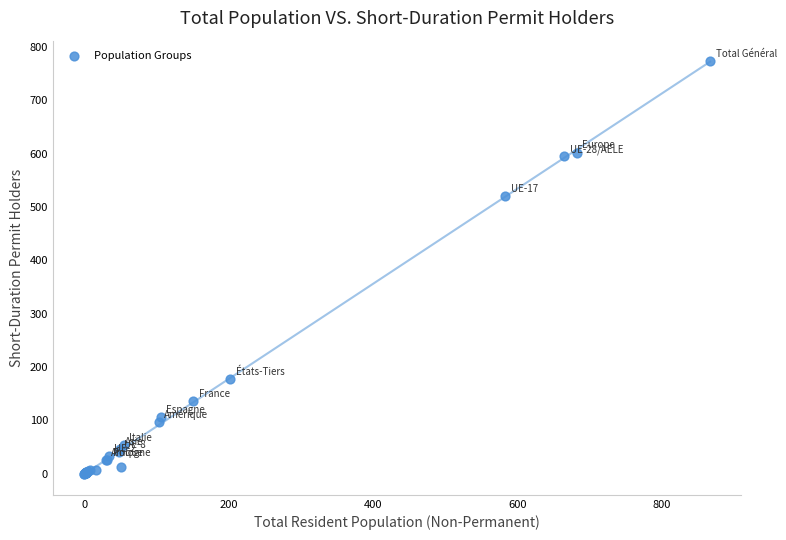

What Y value in the scatter plot is closest to 386?

520